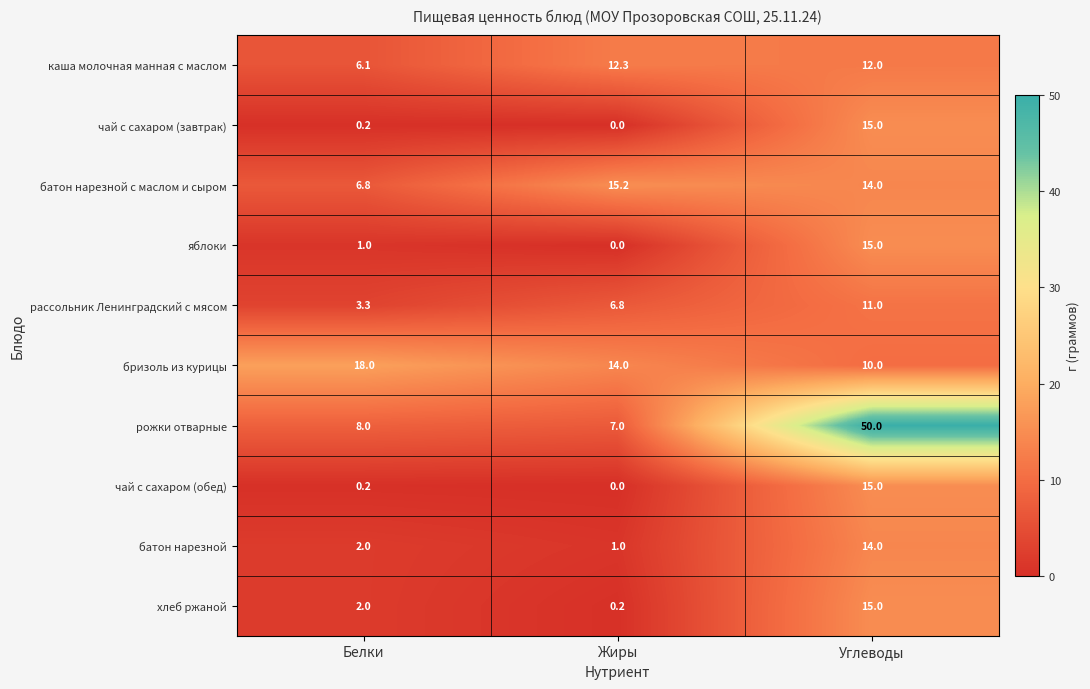

True or false: батон нарезной с маслом и сыром has a value of 4.5 at Белки.

False